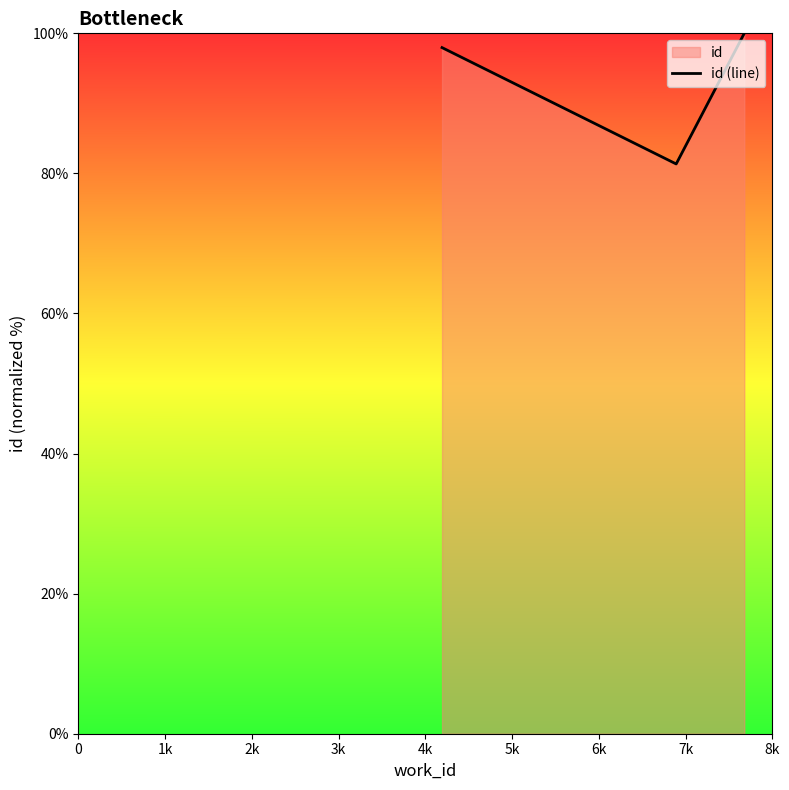

What is the smallest value displayed?

81.3